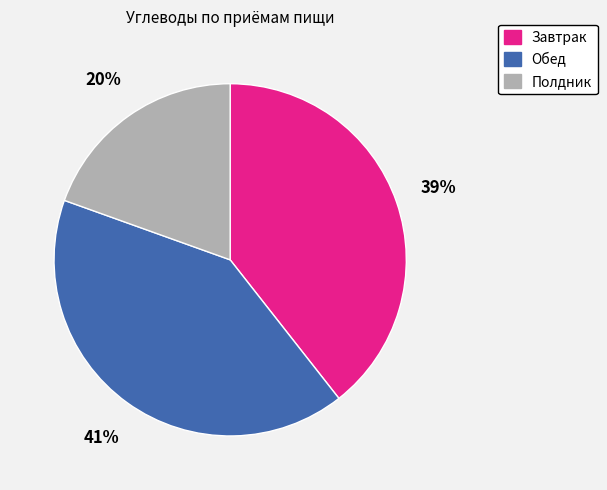

Do Обед and Завтрак together represent more than half of the pie?

Yes